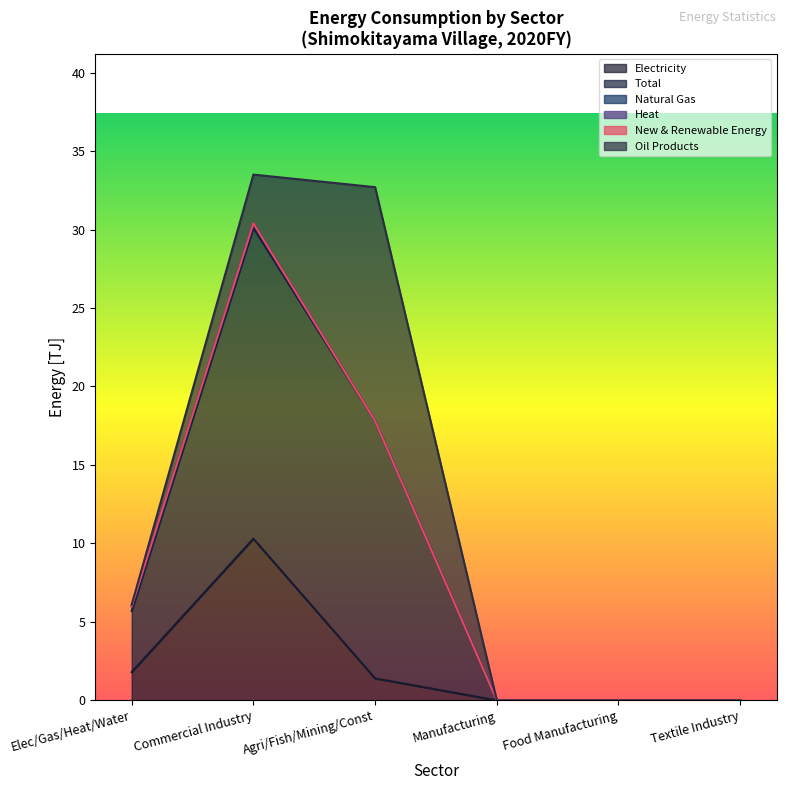

What is the label of the 3rd point from the left?

Agriculture, Fishery, Mining and Construction